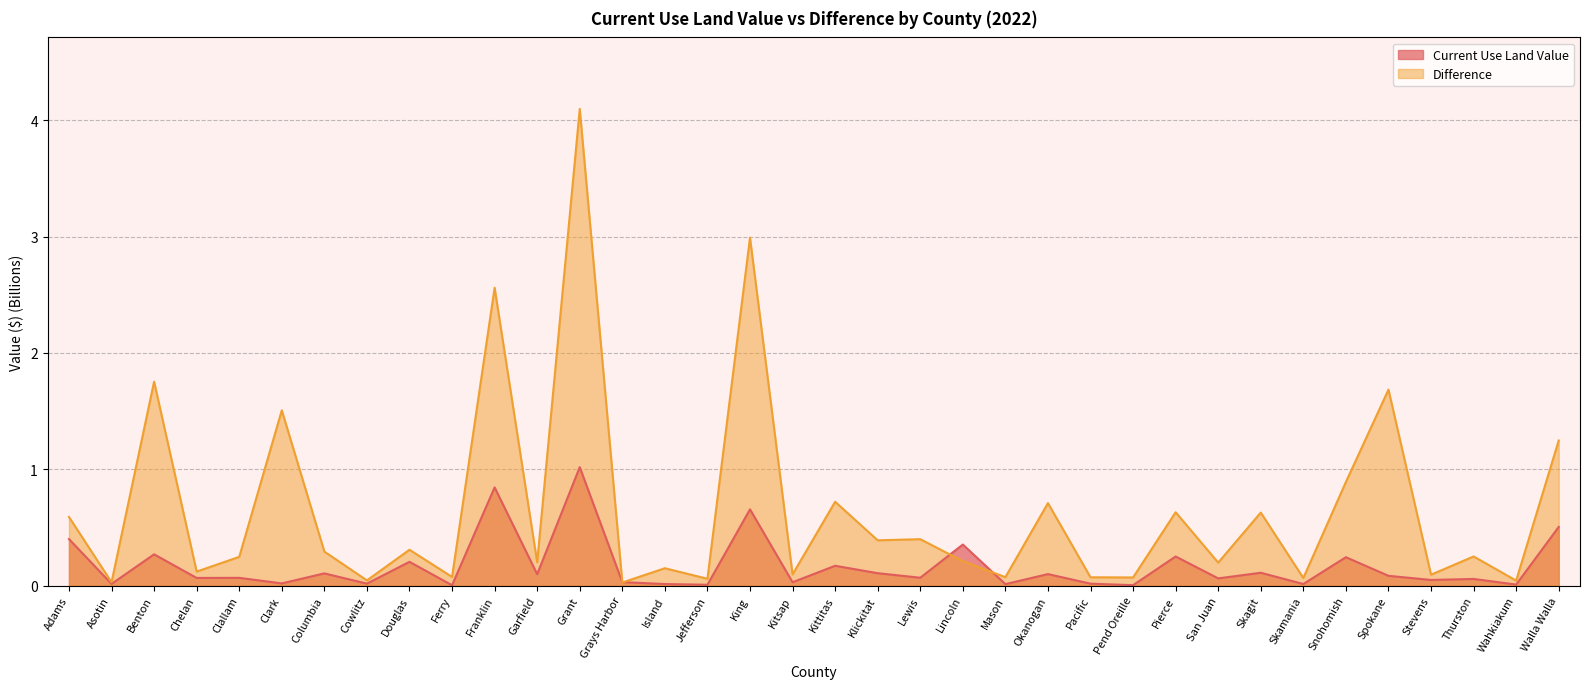

What is the sum of all Difference values?

23.5